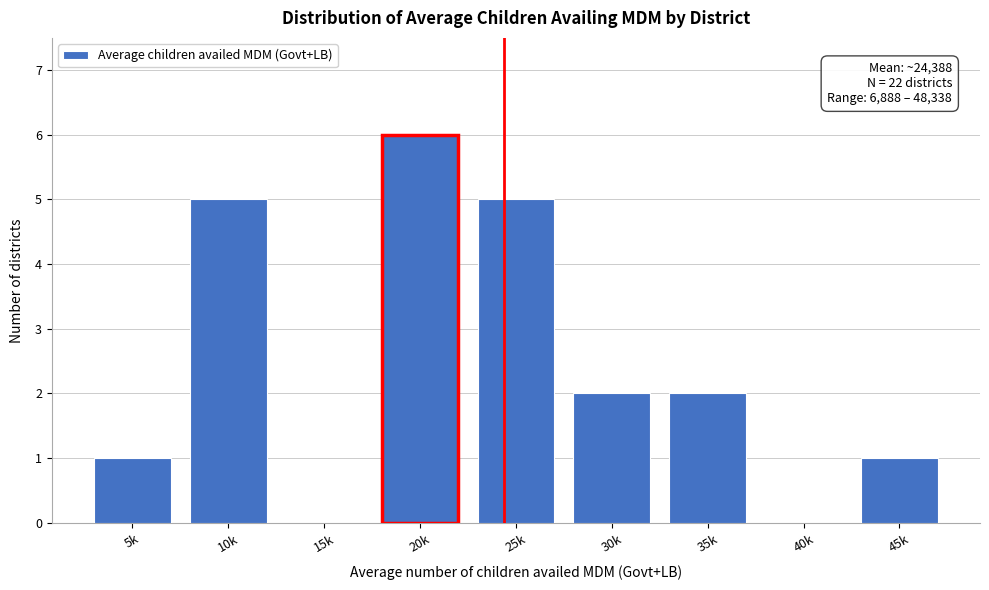

Reading right to left, extract all data points from this chart.

45k=1	40k=0	35k=2	30k=2	25k=5	20k=6	15k=0	10k=5	5k=1